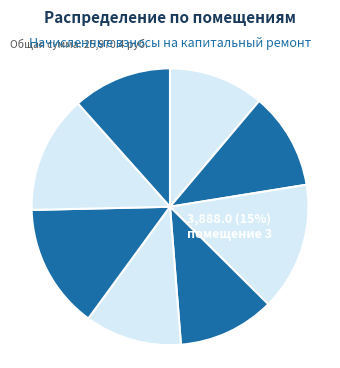

Count the number of slices in the pie.

8